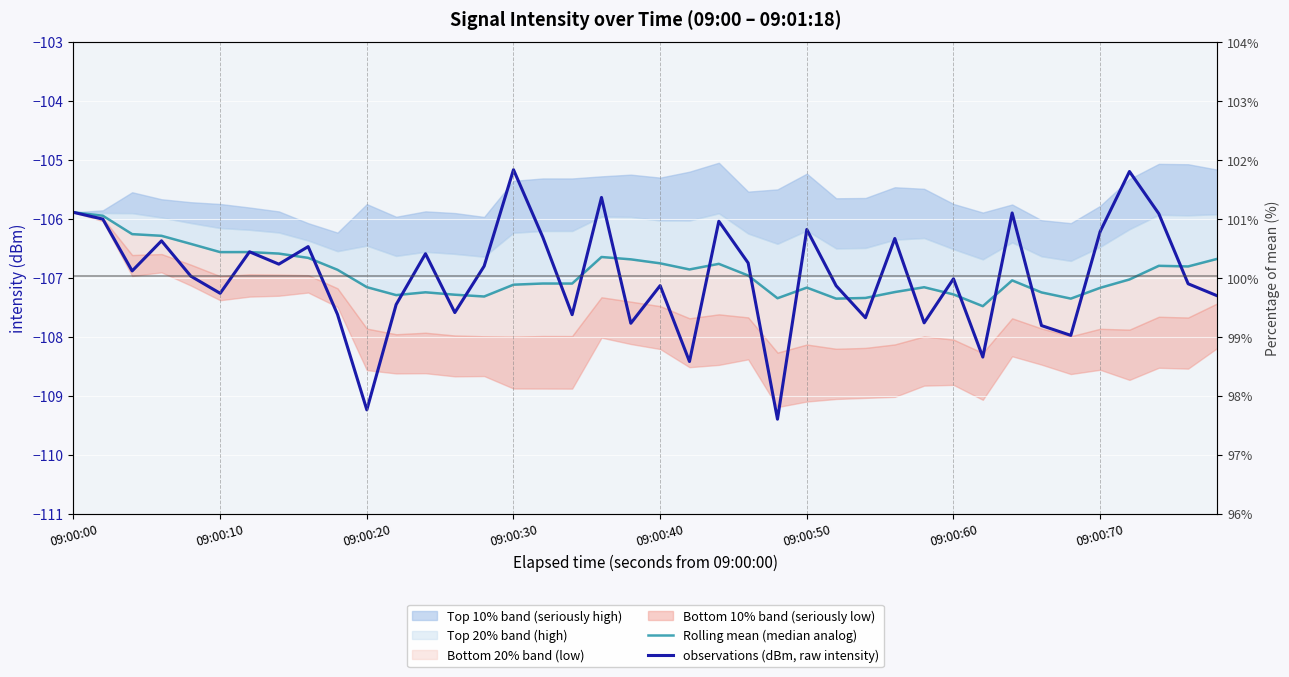

Which series has the widest spread of values?

observations (dBm, raw intensity)